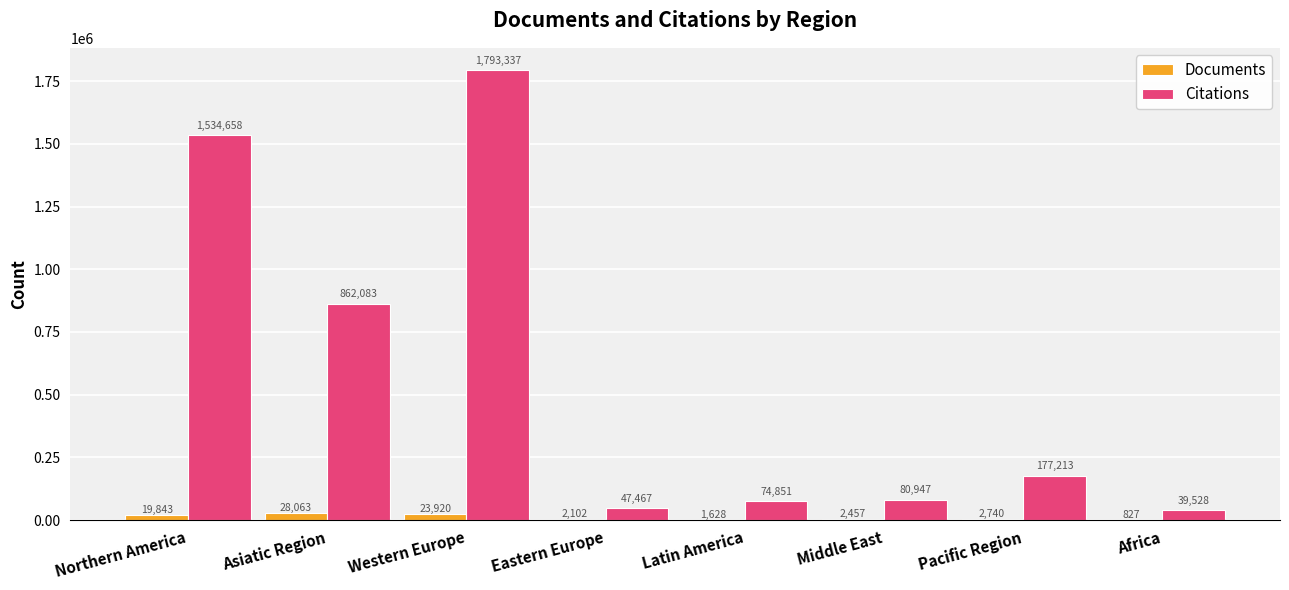

True or false: Citations has a value of 80947 at Middle East.

True